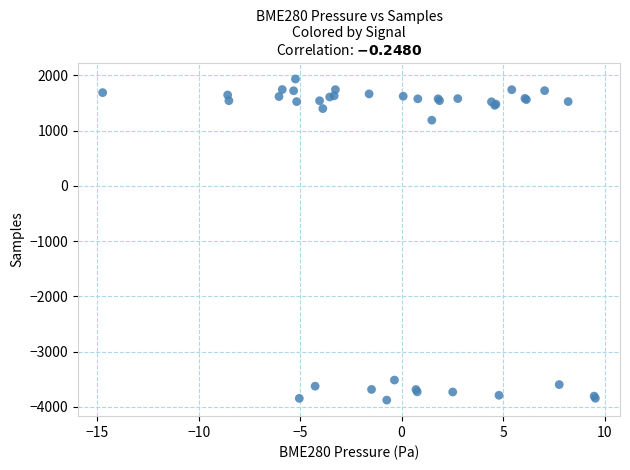

What Y value in the scatter plot is closest to -970?

1190.7